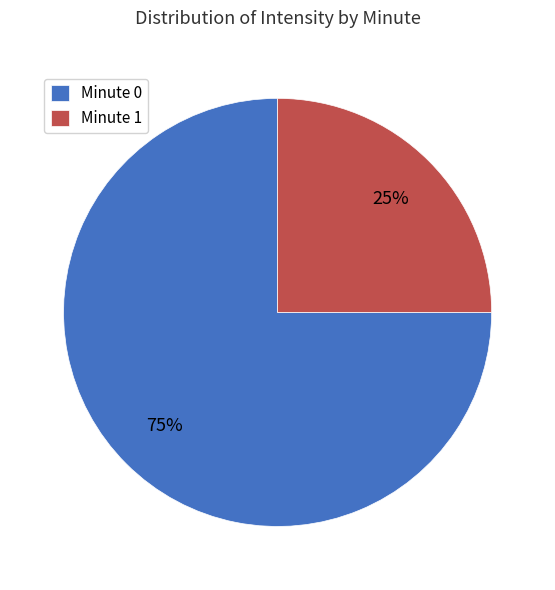

True or false: Minute 0 accounts for 60% of the total.

False